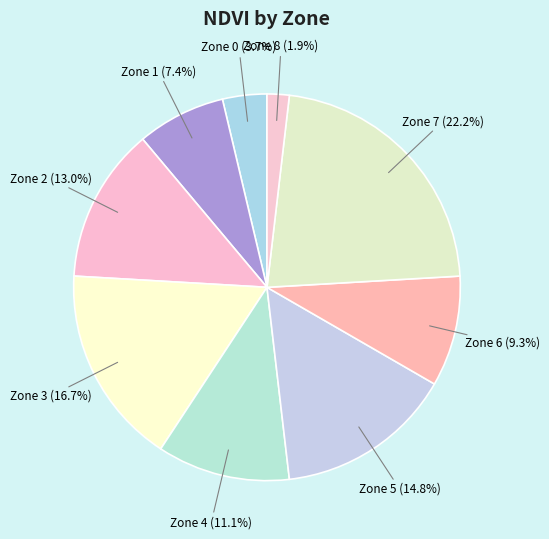

To the nearest percent, what is the difference between the largest and smallest slice percentages?

20%